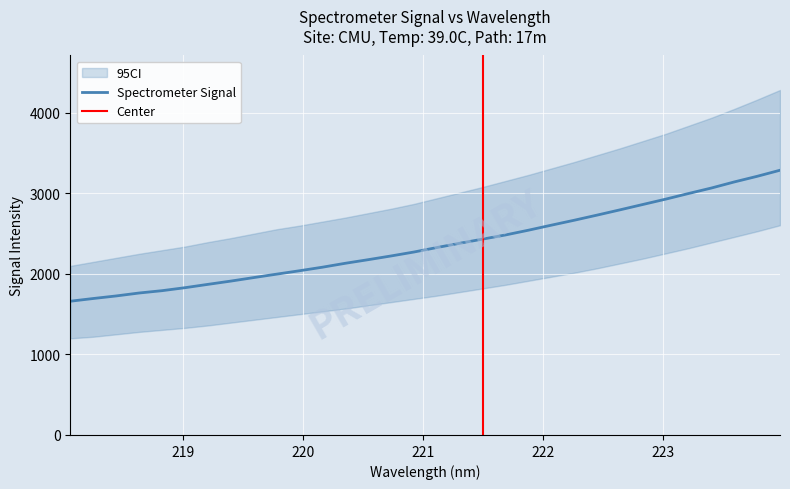

True or false: the data shows 1648.6 at 223.0264.

False